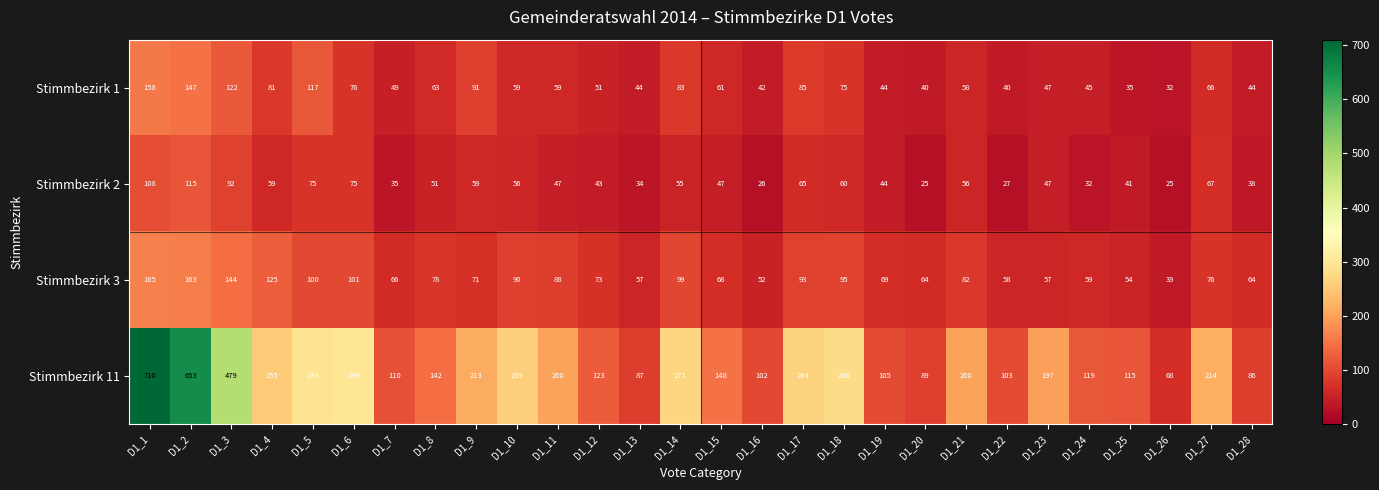

What is the difference between the highest and lowest values at D1_4?

196